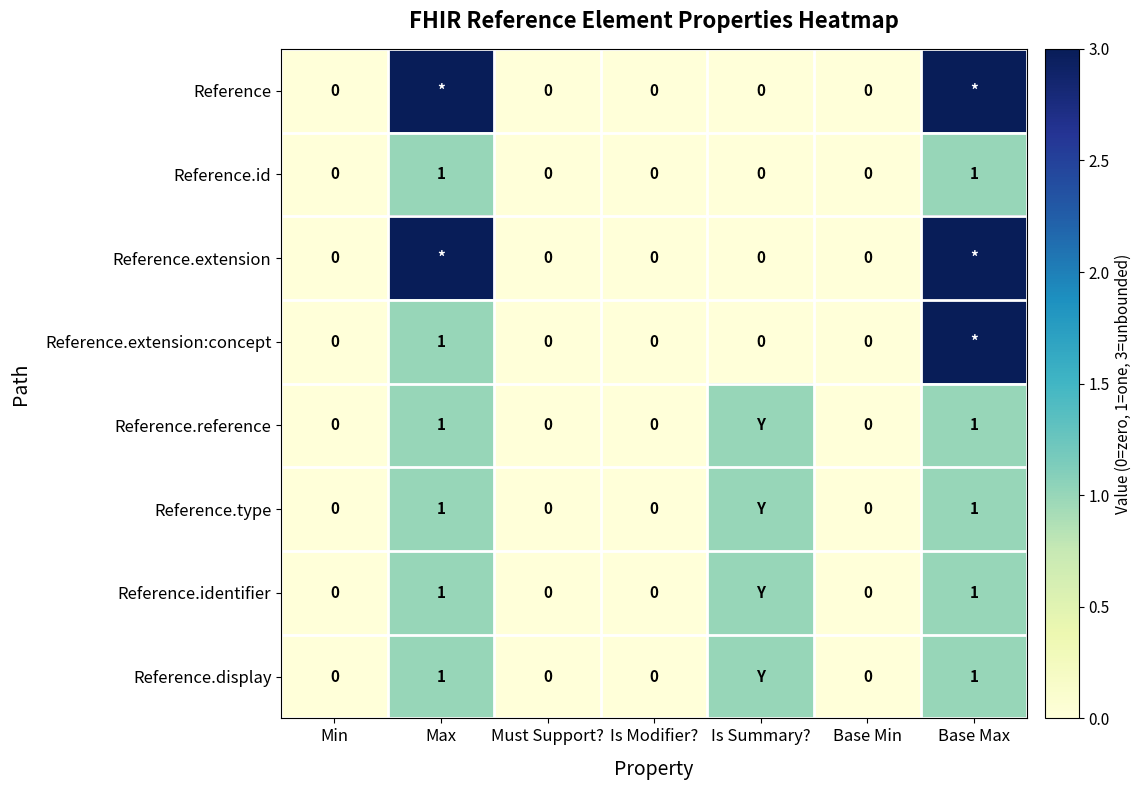

True or false: Reference.id has a value of 0 at Min.

True